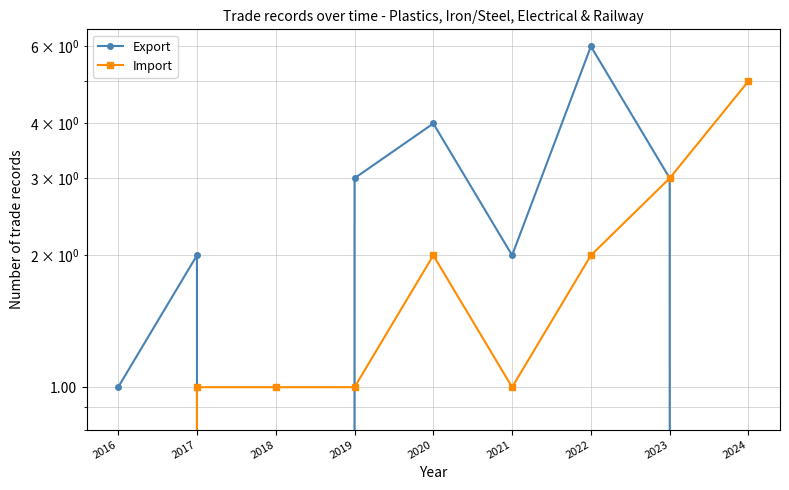

Between which two adjacent categories do Export and Import first intersect?

2017 and 2018